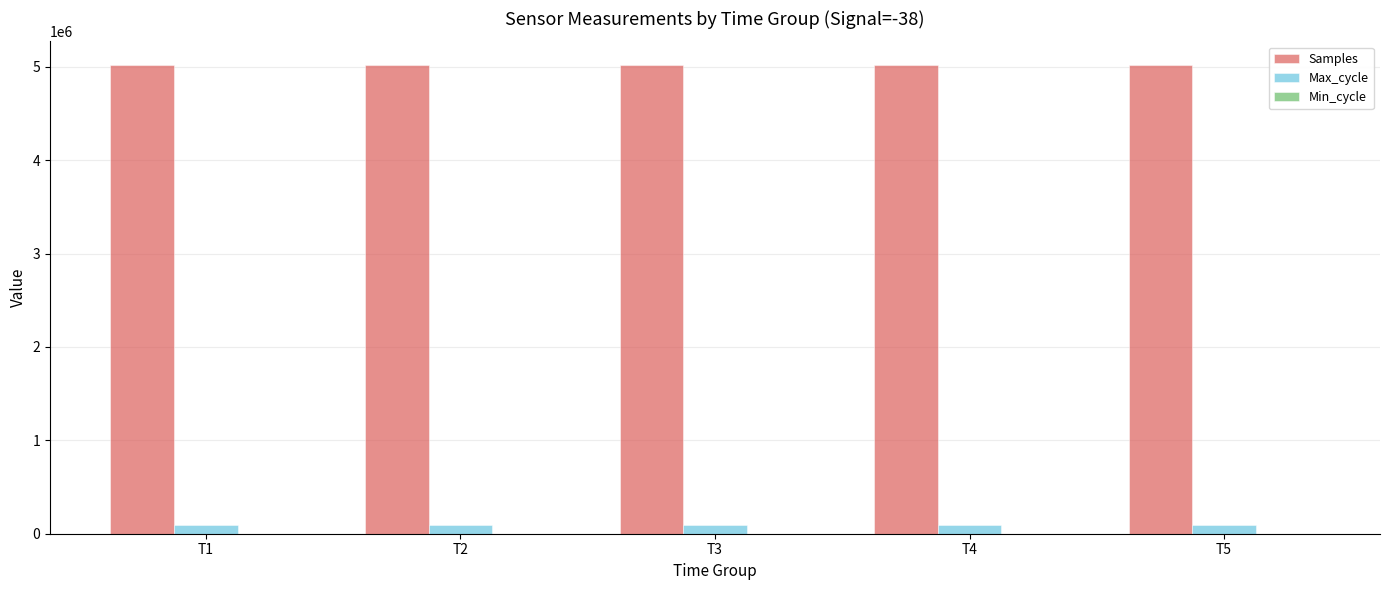

Which series has the largest total across all categories?

Samples